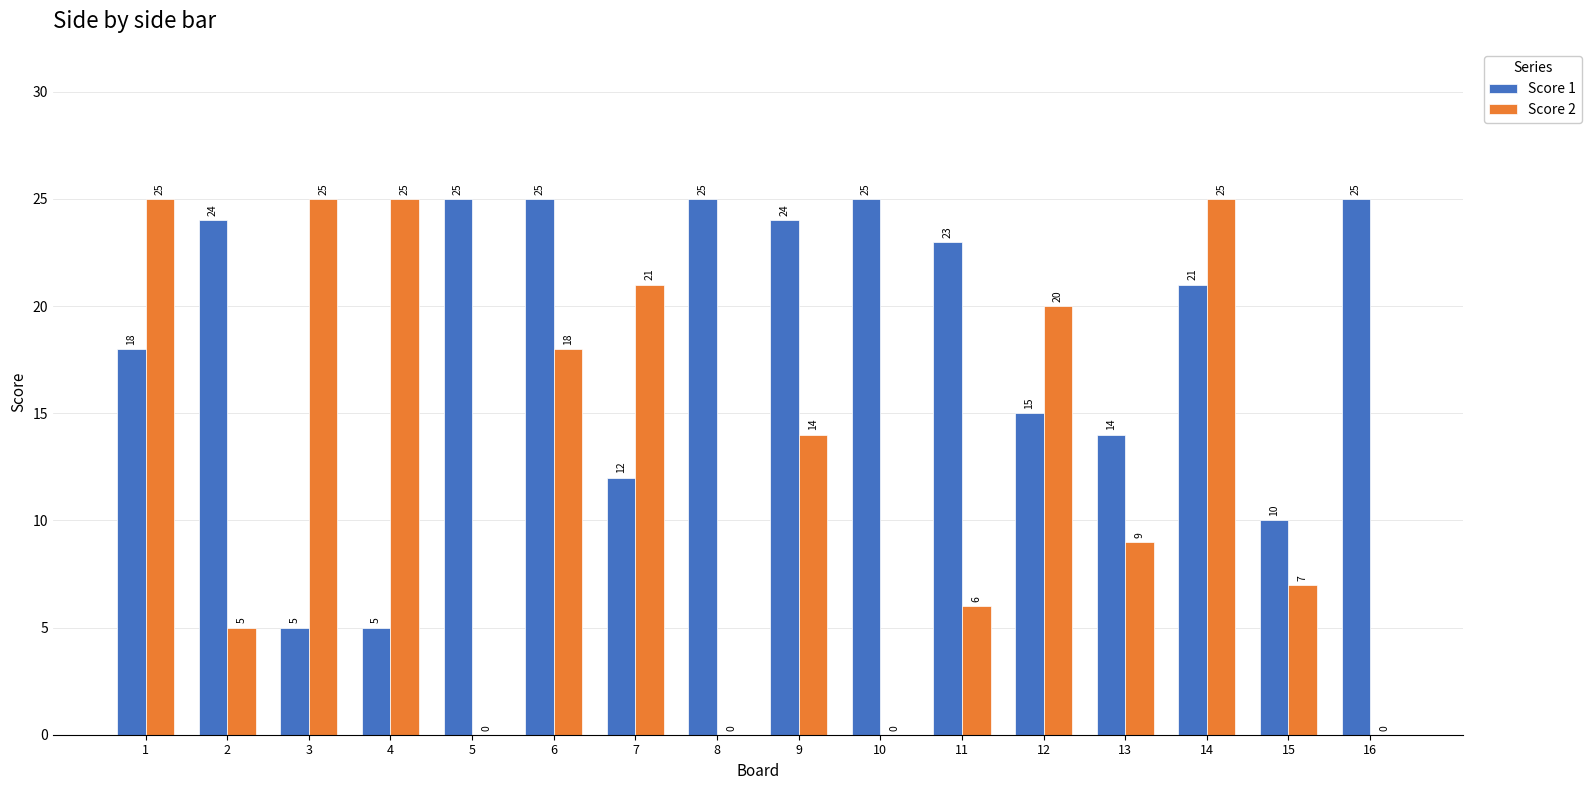

Does the chart contain stacked bars?

No